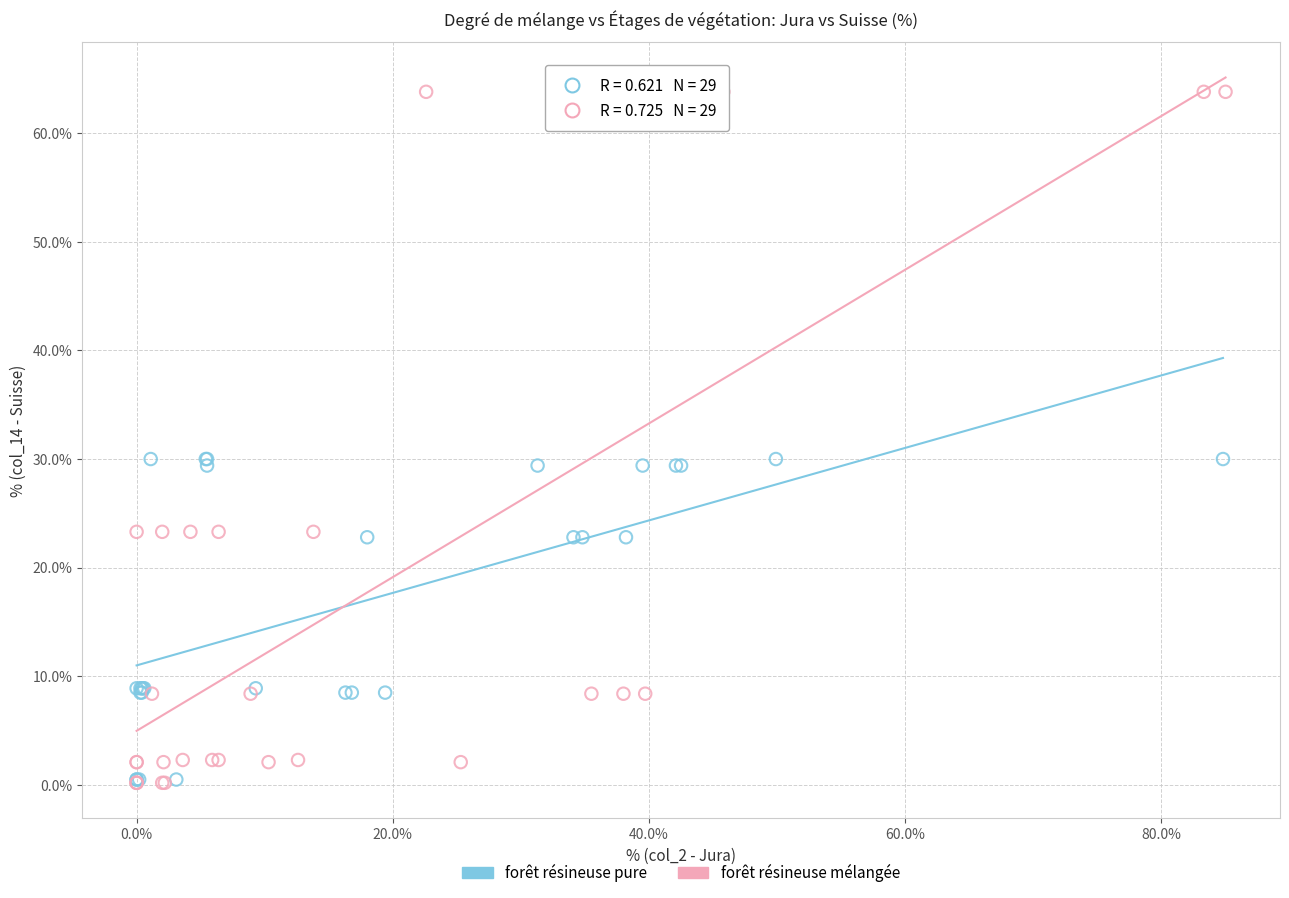

Which series contains the highest Y value?

forêt résineuse mélangée